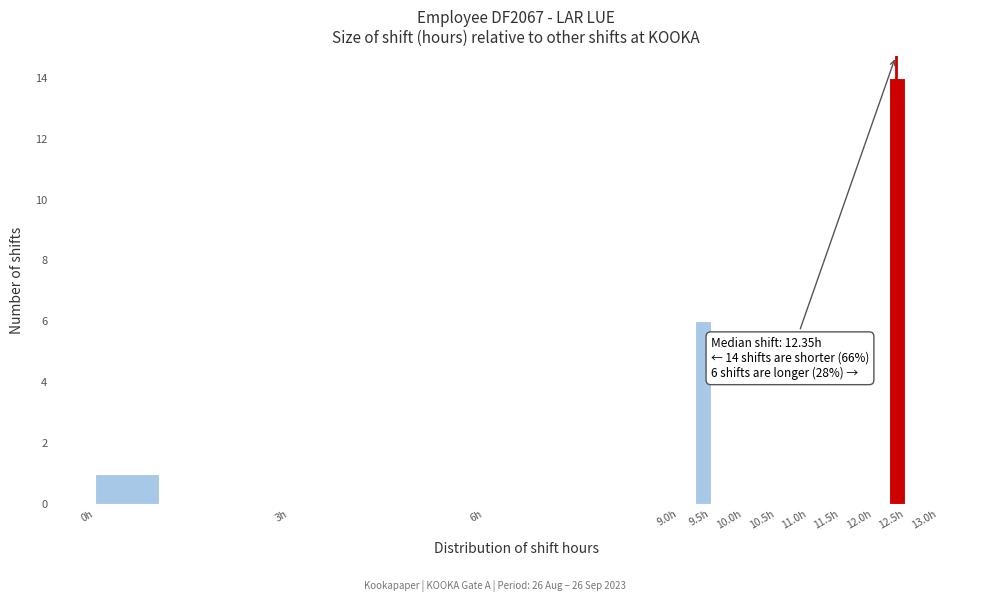

Over which range of the x-axis is the bar tallest?

12.25 to 12.50